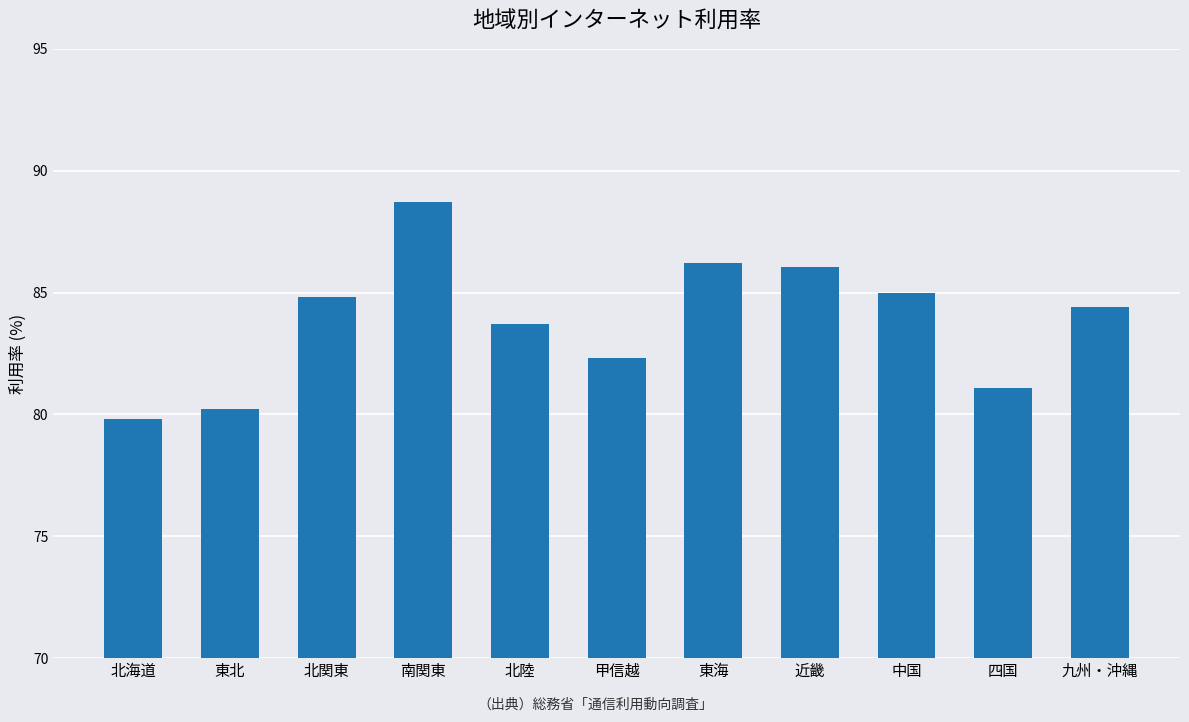

The chart shows a value of 84.4 at 九州・沖縄. True or false?

True